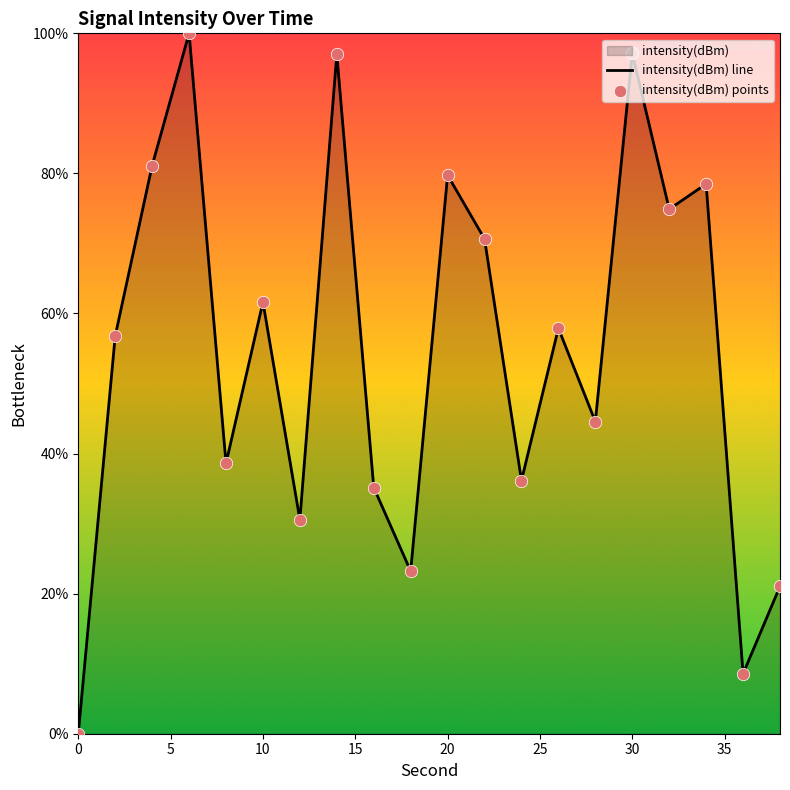

Which series has the largest total across all categories?

intensity(dBm) line